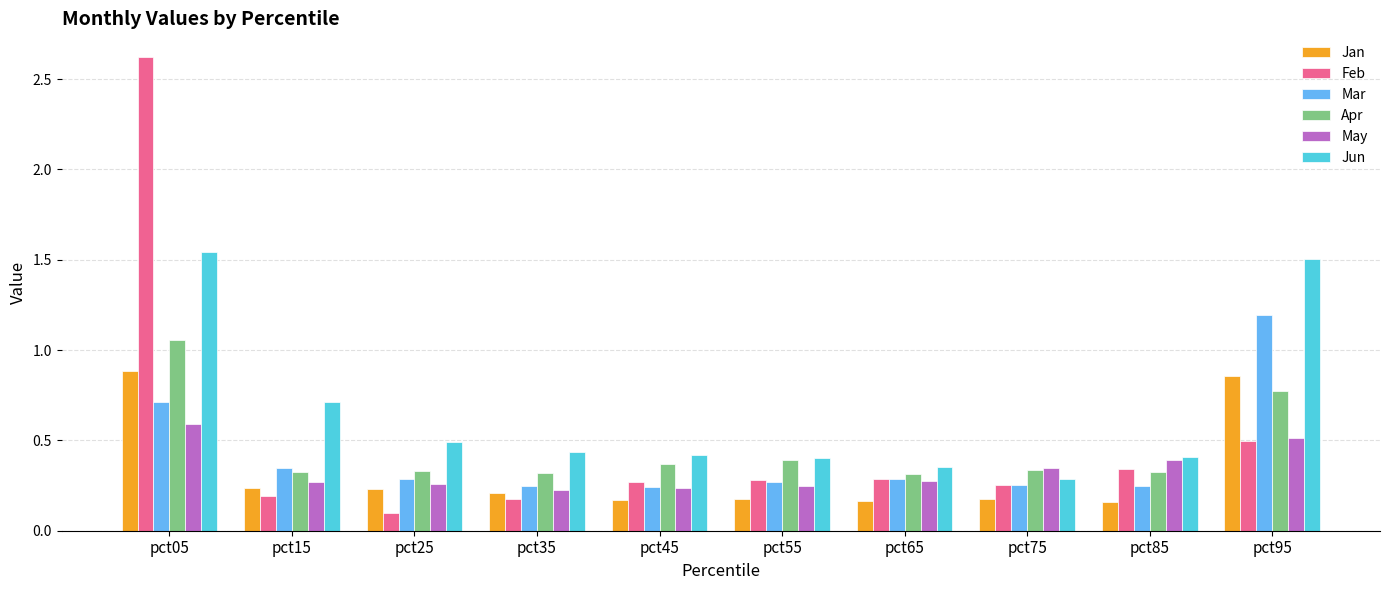

Is it true that May equals 0.3 at pct25?

True